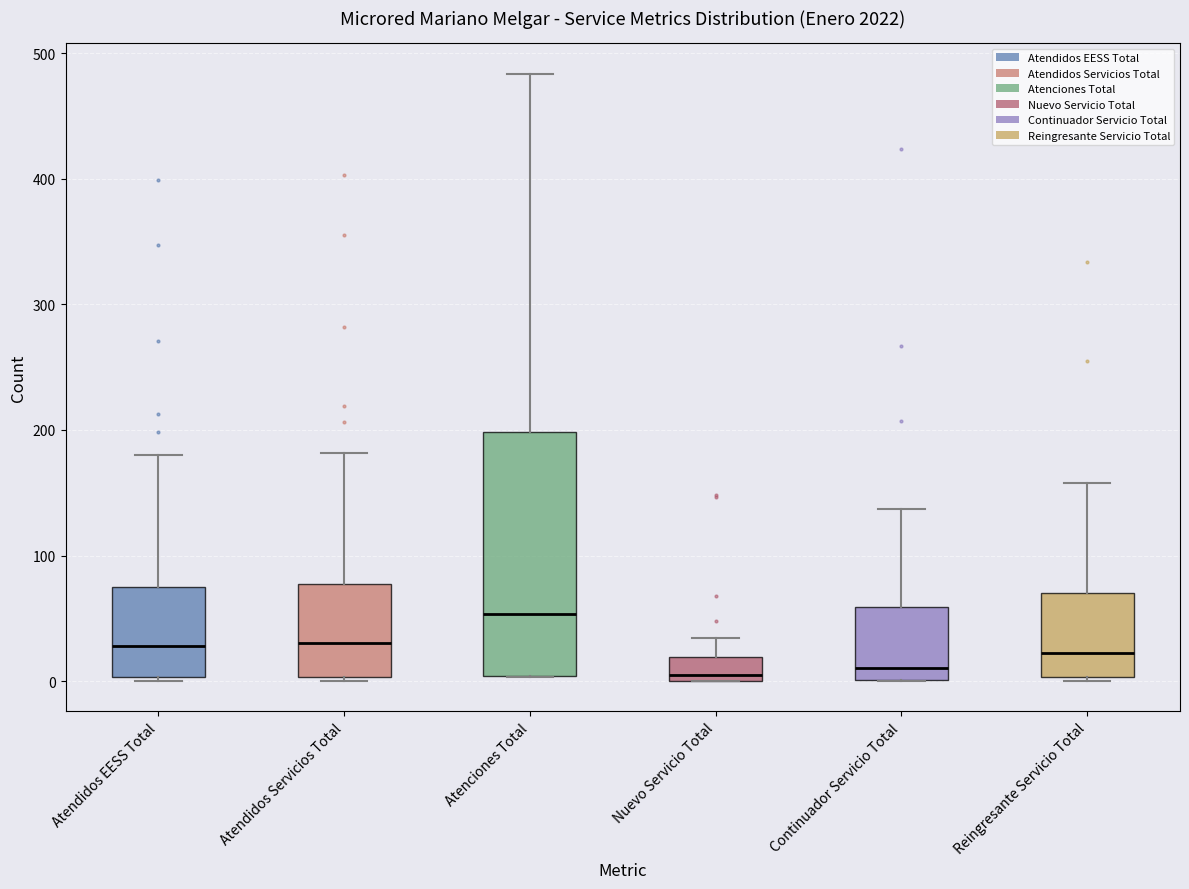

Reading left to right, transcribe this box plot: for each box, give where its median line is, the range the box spans, and where its two whiskers end, as read against the y-axis. The values are not printed on the chart, so give them approximately, as read against the axis.

Atendidos EESS Total: median 30, box 0 to 80, whiskers 0 to 180
Atendidos Servicios Total: median 30, box 0 to 80, whiskers 0 to 180
Atenciones Total: median 50, box 0 to 200, whiskers 0 to 480
Nuevo Servicio Total: median 10, box 0 to 20, whiskers 0 to 30
Continuador Servicio Total: median 10, box 0 to 60, whiskers 0 to 140
Reingresante Servicio Total: median 20, box 0 to 70, whiskers 0 to 160